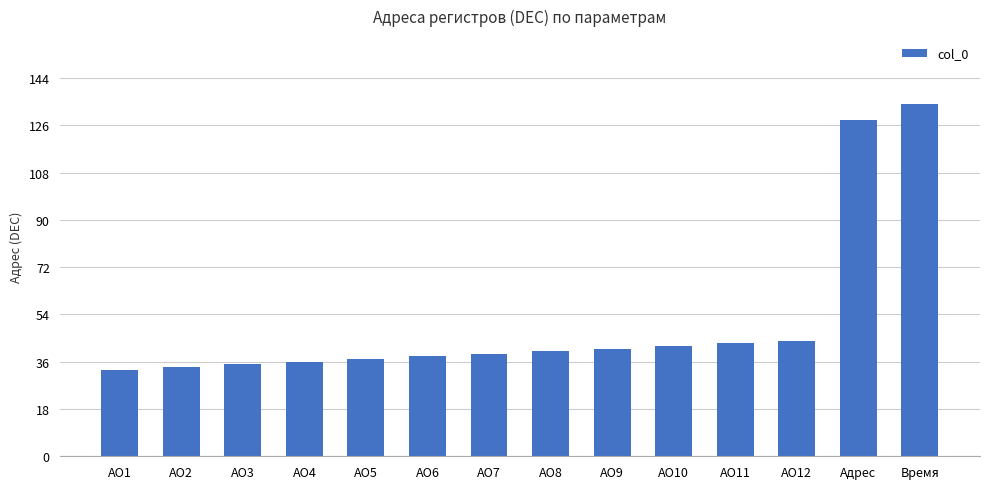

Count the number of categories in the chart.

14